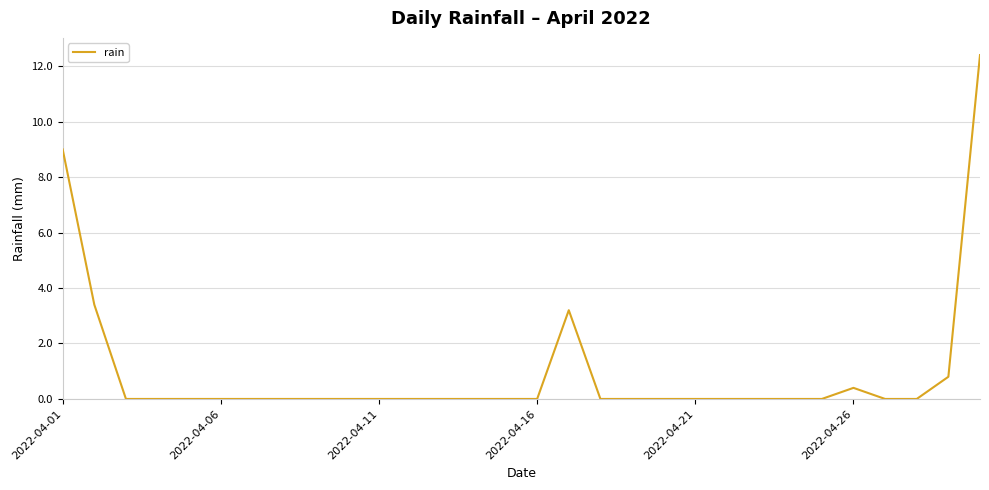

How many distinct data groups are displayed?

1